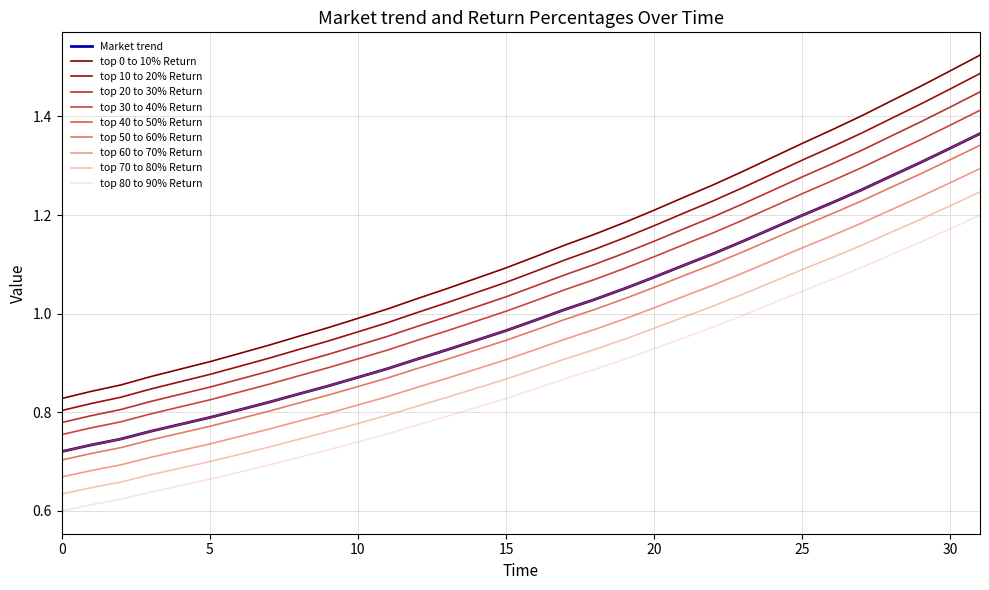

Does the chart display data point markers on the line(s)?

No